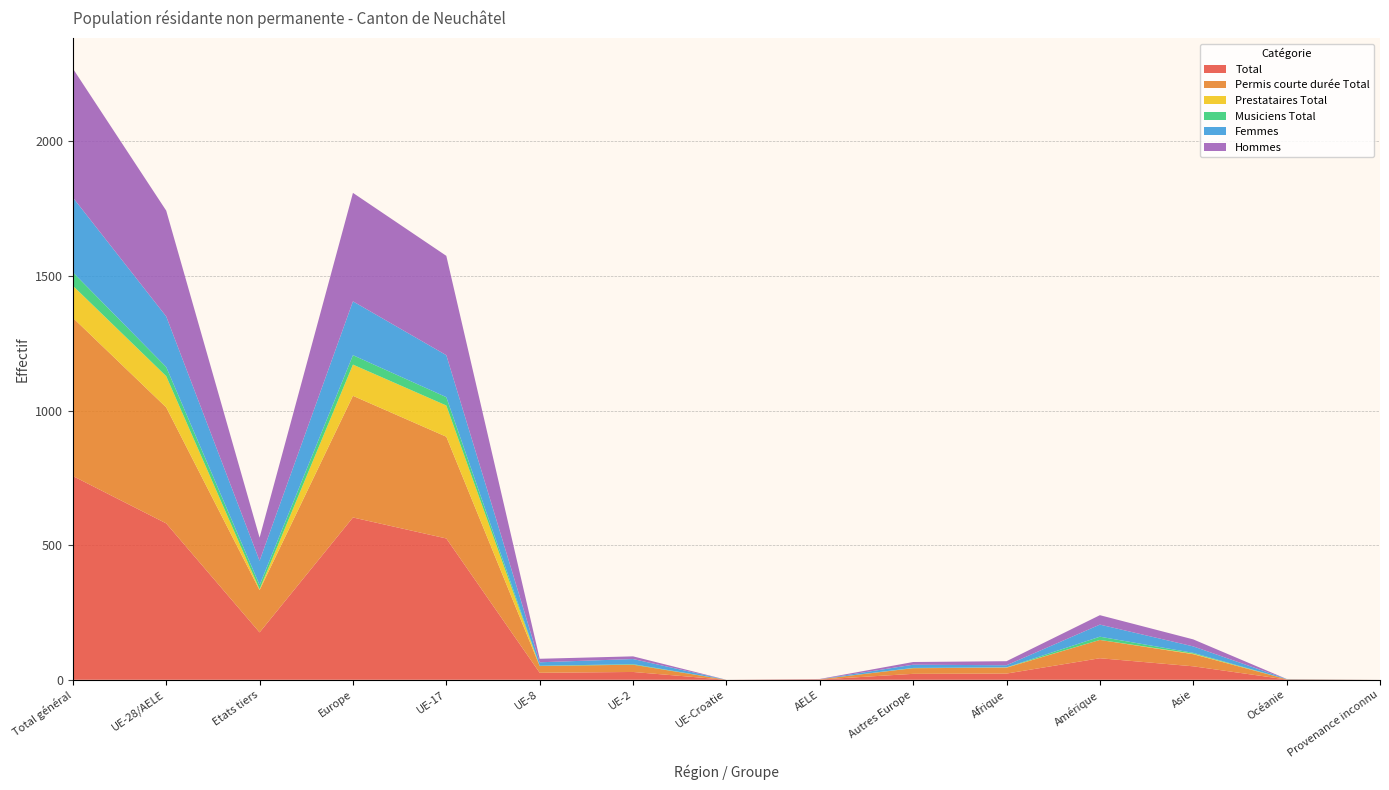

Reading left to right, what are all the values shown in this chart?

Total: Total général=757	UE-28/AELE=581	Etats tiers=176	Europe=603	UE-17=525	UE-8=26	UE-2=29	UE-Croatie=0	AELE=1	Autres Europe=22	Afrique=23	Amérique=80	Asie=50	Océanie=1	Provenance inconnu=0
Permis courte durée Total: Total général=588	UE-28/AELE=431	Etats tiers=157	Europe=452	UE-17=378	UE-8=25	UE-2=27	UE-Croatie=0	AELE=1	Autres Europe=21	Afrique=22	Amérique=68	Asie=45	Océanie=1	Provenance inconnu=0
Prestataires Total: Total général=119	UE-28/AELE=116	Etats tiers=3	Europe=116	UE-17=116	UE-8=0	UE-2=0	UE-Croatie=0	AELE=0	Autres Europe=0	Afrique=1	Amérique=0	Asie=2	Océanie=0	Provenance inconnu=0
Musiciens Total: Total général=50	UE-28/AELE=34	Etats tiers=16	Europe=35	UE-17=31	UE-8=1	UE-2=2	UE-Croatie=0	AELE=0	Autres Europe=1	Afrique=0	Amérique=12	Asie=3	Océanie=0	Provenance inconnu=0
Femmes: Total général=278	UE-28/AELE=188	Etats tiers=90	Europe=200	UE-17=156	UE-8=13	UE-2=19	UE-Croatie=0	AELE=0	Autres Europe=12	Afrique=8	Amérique=45	Asie=24	Océanie=1	Provenance inconnu=0
Hommes: Total général=479	UE-28/AELE=393	Etats tiers=86	Europe=403	UE-17=369	UE-8=13	UE-2=10	UE-Croatie=0	AELE=1	Autres Europe=10	Afrique=15	Amérique=35	Asie=26	Océanie=0	Provenance inconnu=0